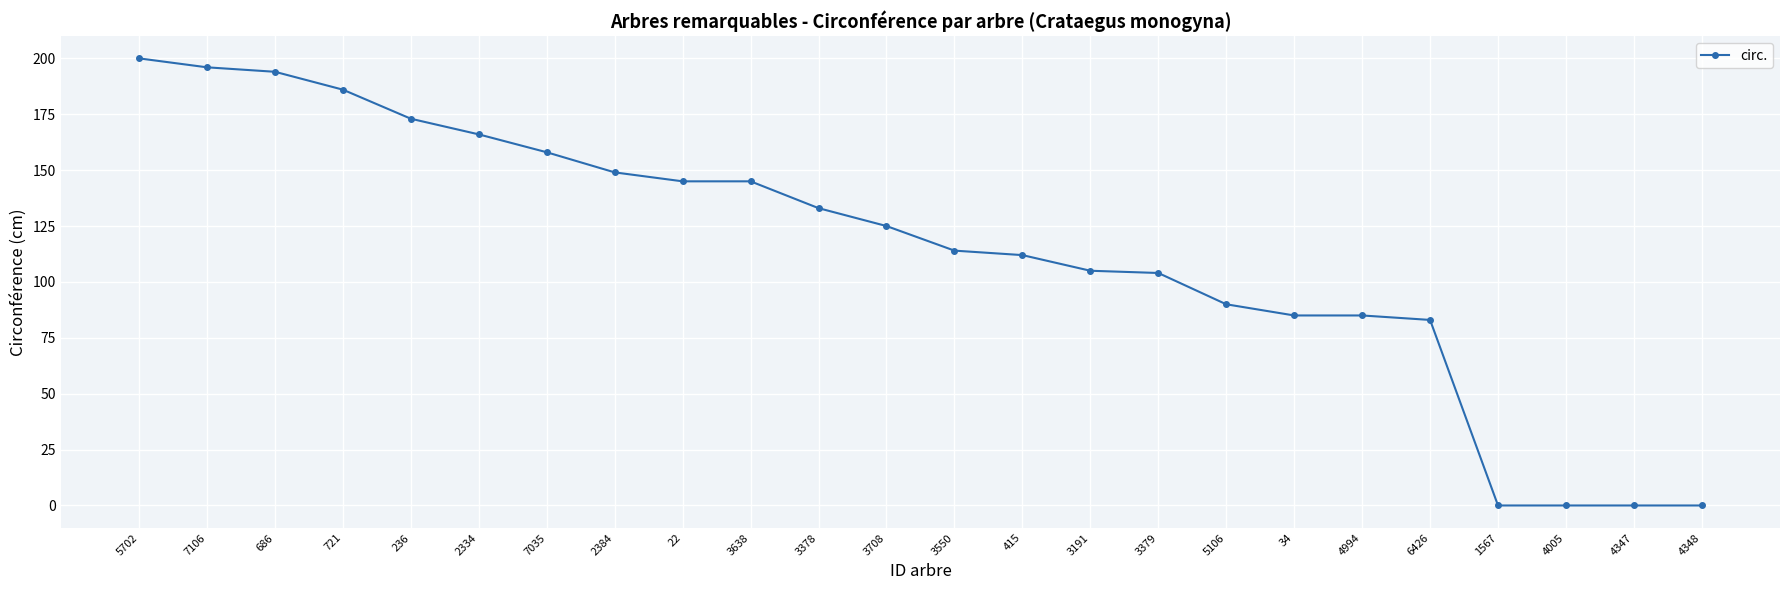

What is the sum of all values?

2748